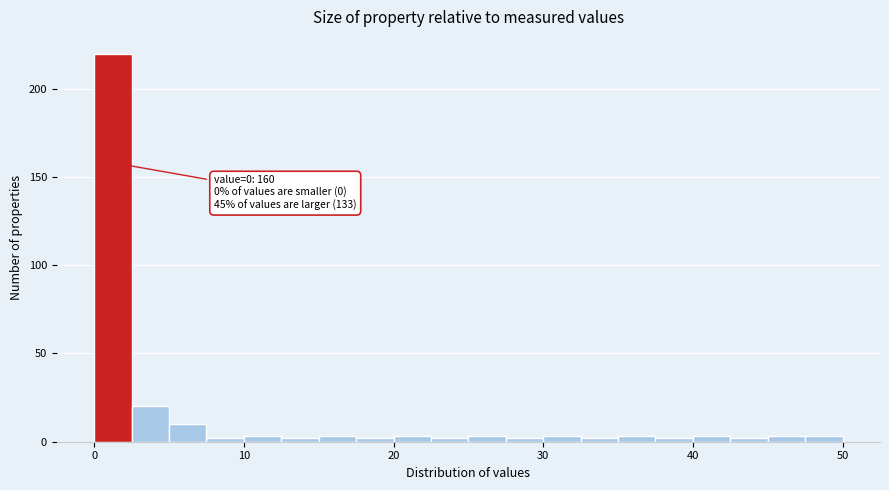

Around what value on the x-axis is the tallest bar? Give the approximate position of its centre, as read against the axis.

1